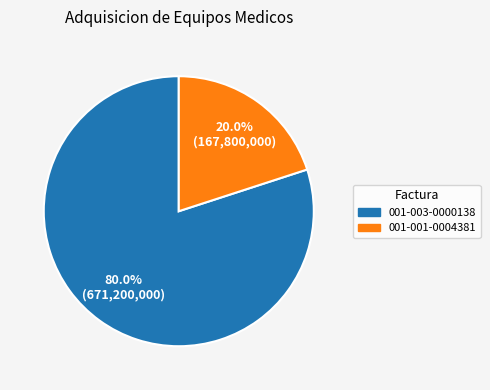

The 001-003-0000138 slice represents 92% of the pie. True or false?

False